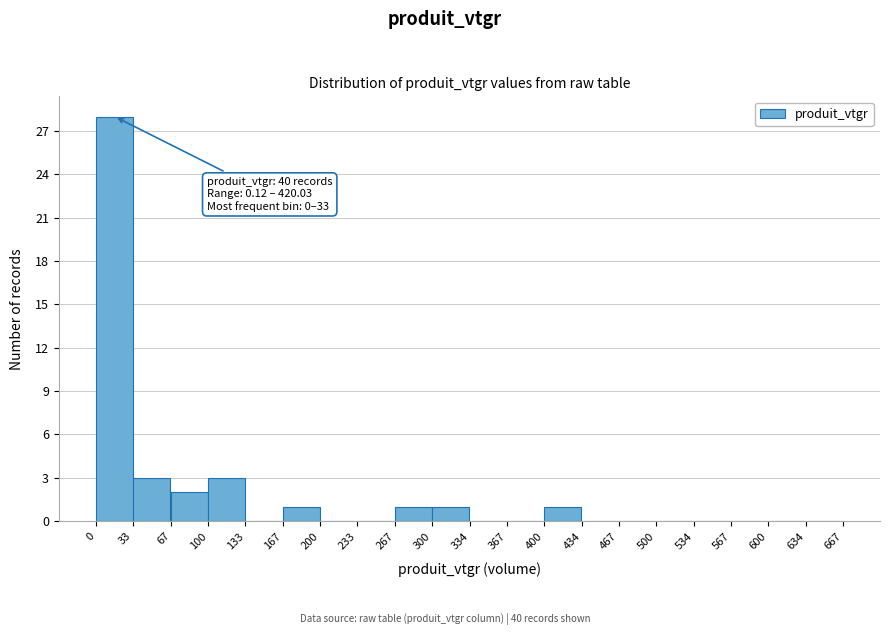

Over which range of the x-axis is the bar tallest?

0 to 33